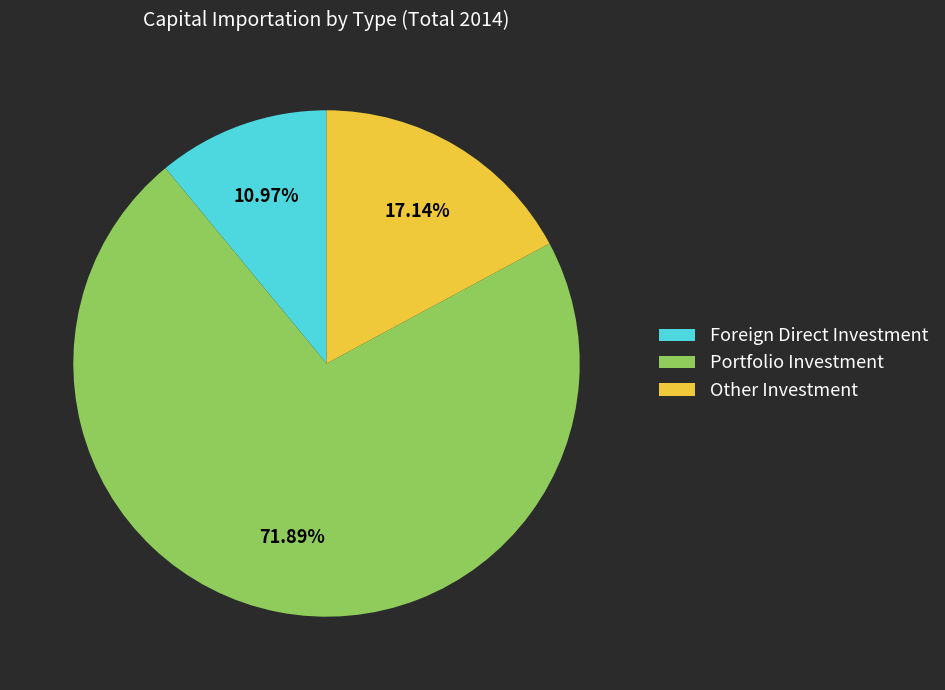

Count the number of slices in the pie.

3